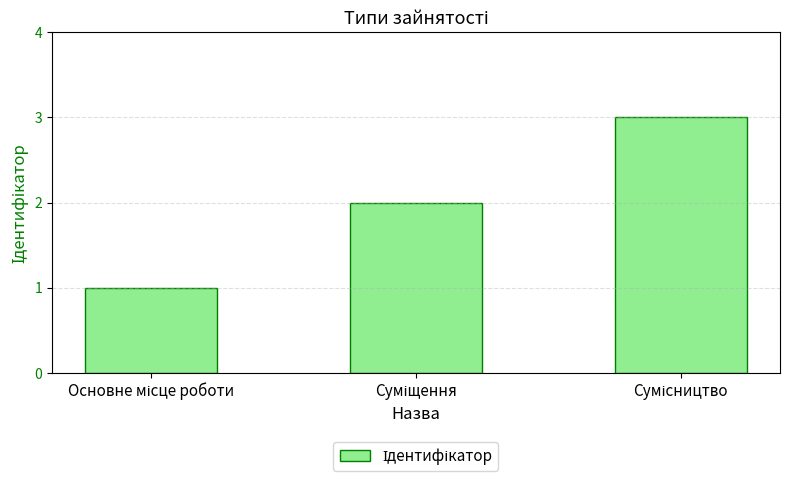

What is the difference between the maximum and minimum values?

2